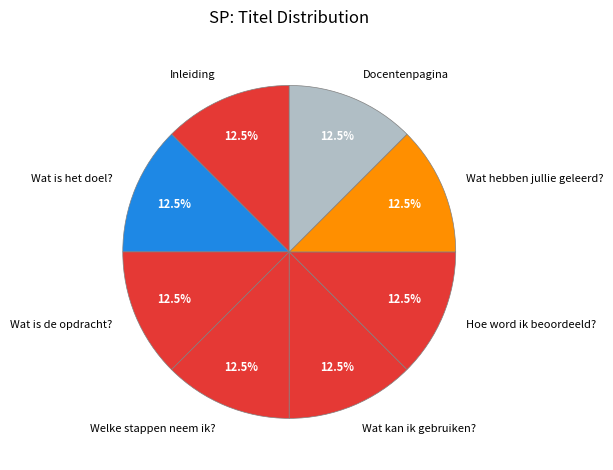

To the nearest percent, what is the average slice percentage?

12%